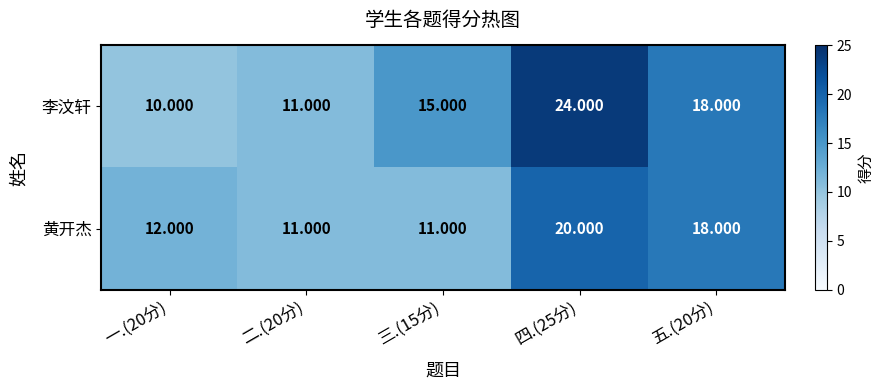

Rank the series by their average value, from highest to lowest.

李汶轩, 黄开杰